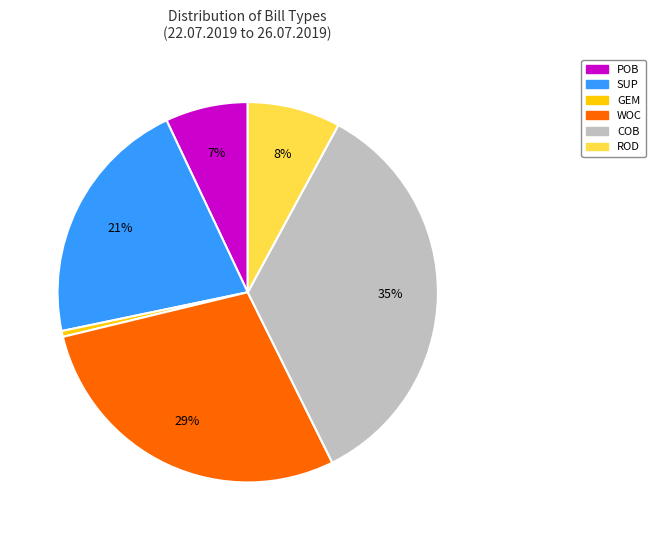

To the nearest percent, what is the average slice percentage?

17%